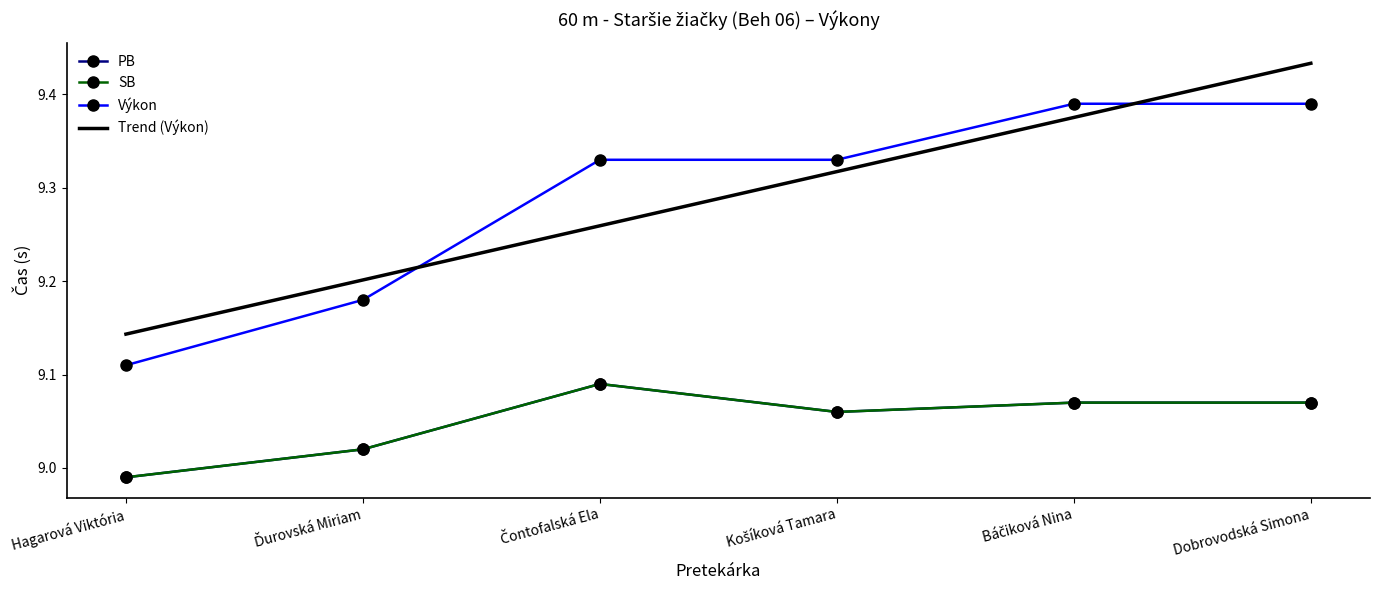

Which series has the largest total across all categories?

Výkon